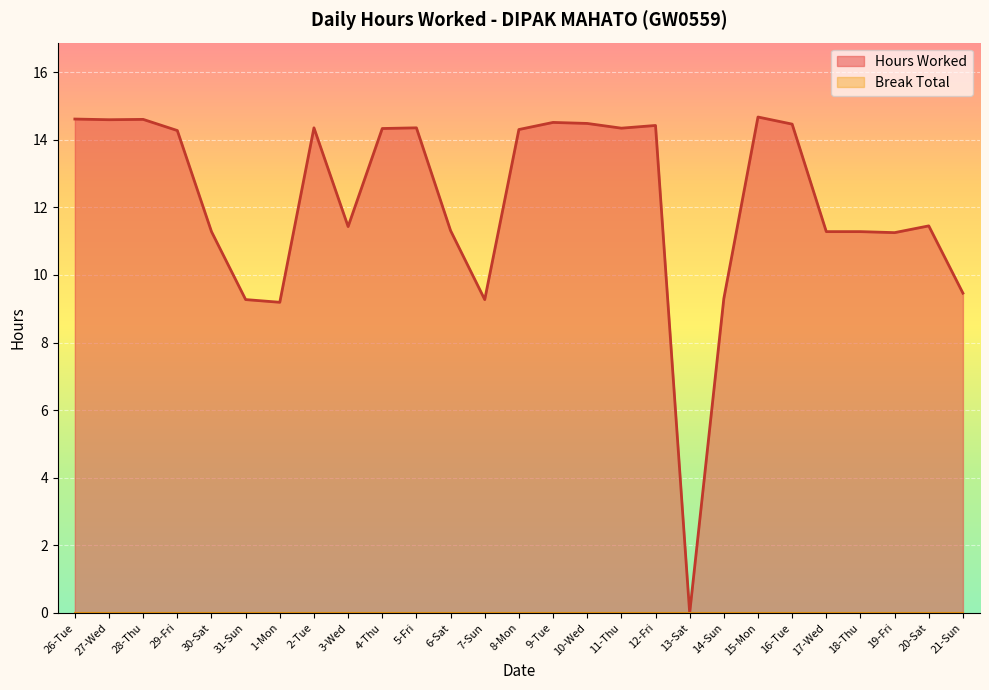

What is the label of the 22nd point from the left?

16-Tue